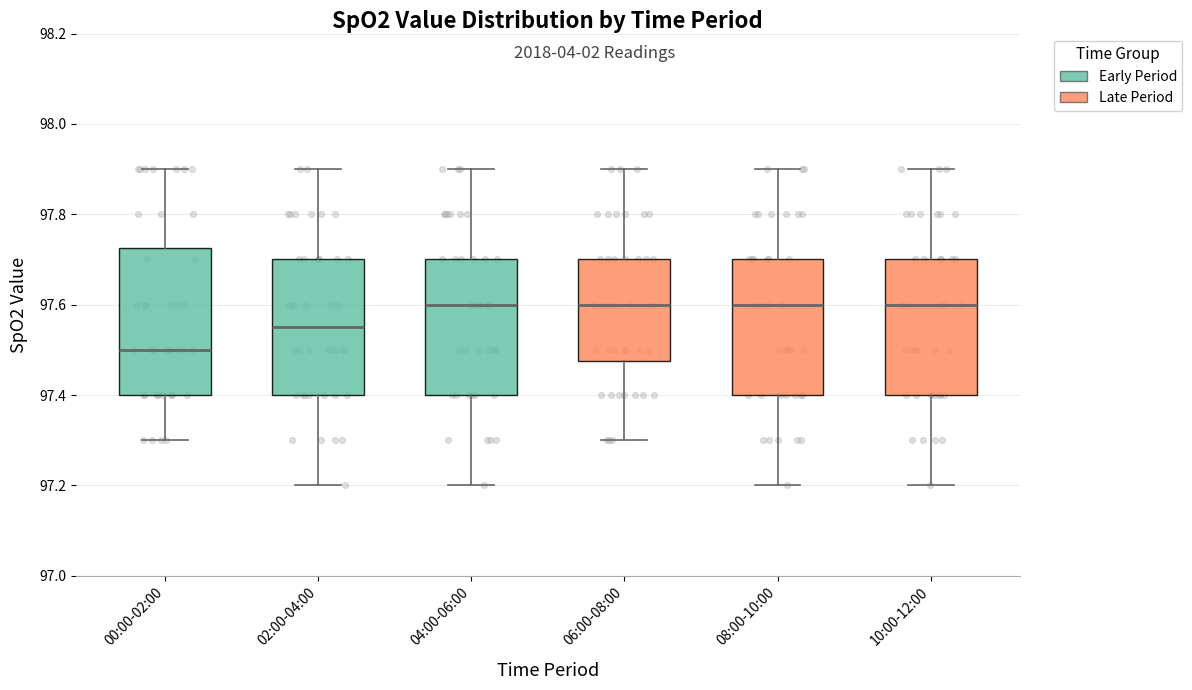

Reading left to right, read every box against the y-axis: the position of its median line, the range the box covers, and the ends of its whiskers. The values are not printed on the chart, so give them approximately, as read against the axis.

00:00-02:00: median 97.50, box 97.40 to 97.72, whiskers 97.30 to 97.90
02:00-04:00: median 97.56, box 97.40 to 97.70, whiskers 97.20 to 97.90
04:00-06:00: median 97.60, box 97.40 to 97.70, whiskers 97.20 to 97.90
06:00-08:00: median 97.60, box 97.48 to 97.70, whiskers 97.30 to 97.90
08:00-10:00: median 97.60, box 97.40 to 97.70, whiskers 97.20 to 97.90
10:00-12:00: median 97.60, box 97.40 to 97.70, whiskers 97.20 to 97.90